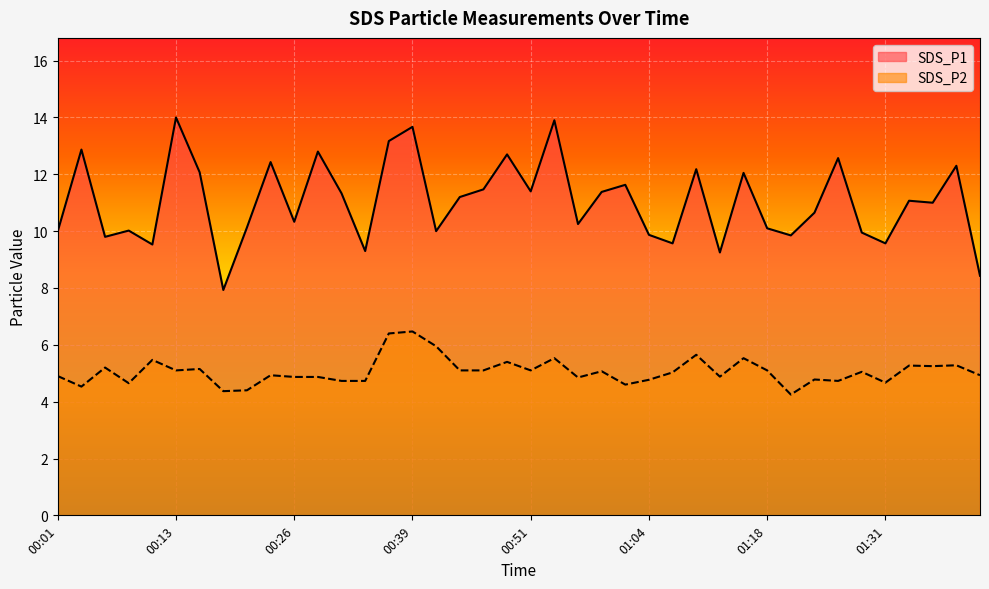

The value of SDS_P2 at 00:26 is 4.9. True or false?

True